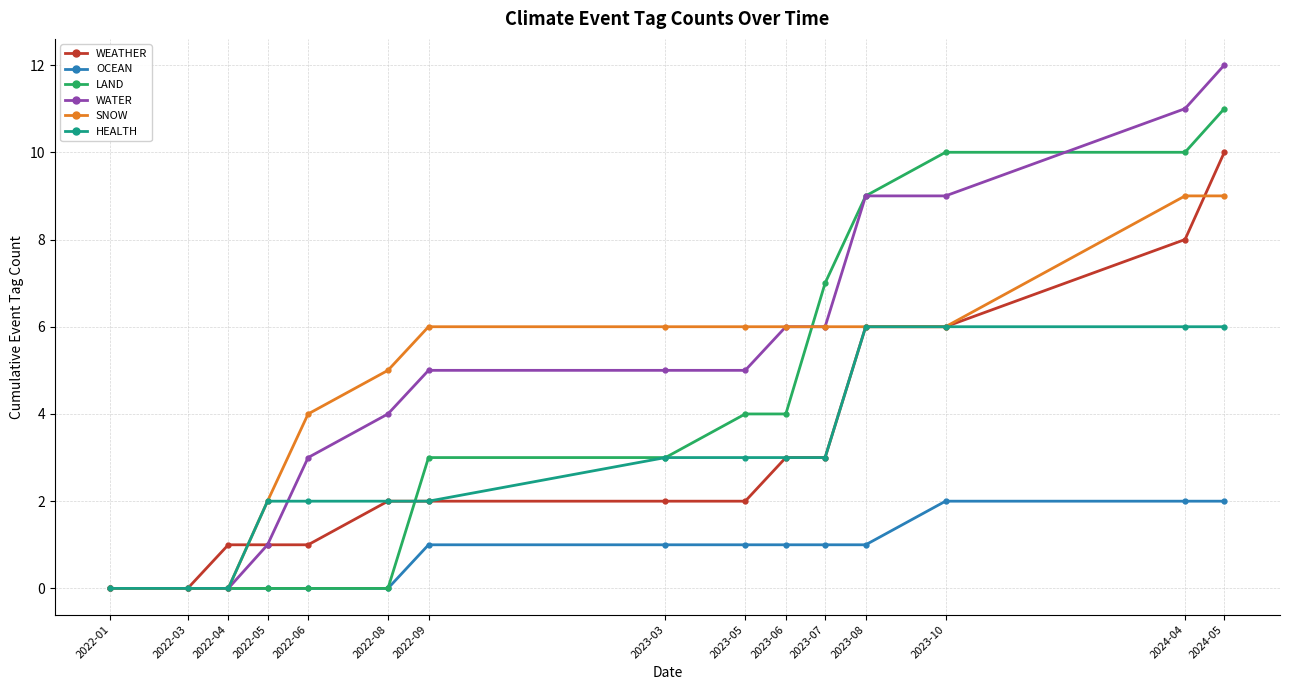

What is the approximate value of WEATHER at 2023-10?

6